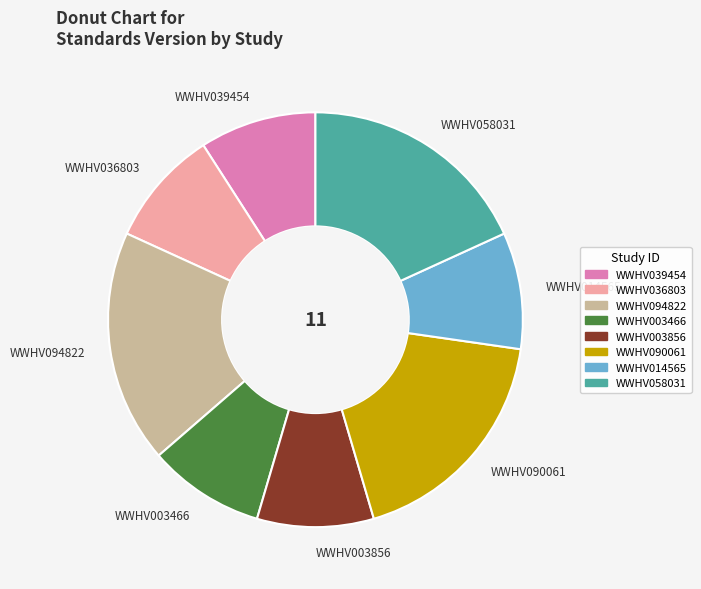

What is the ratio of the value at WWHV003466 to the value at WWHV094822?

0.5